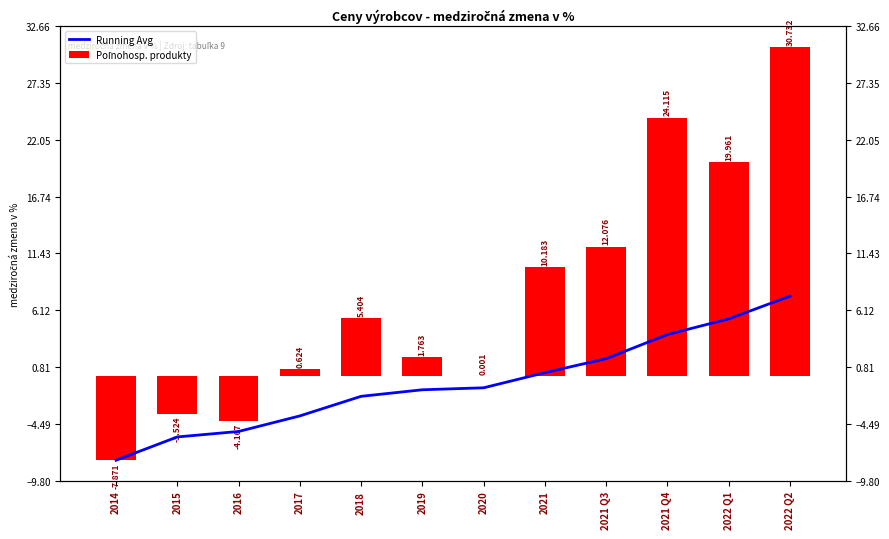

The value of Poľnohosp. produkty at 2016 is -4.2. True or false?

True